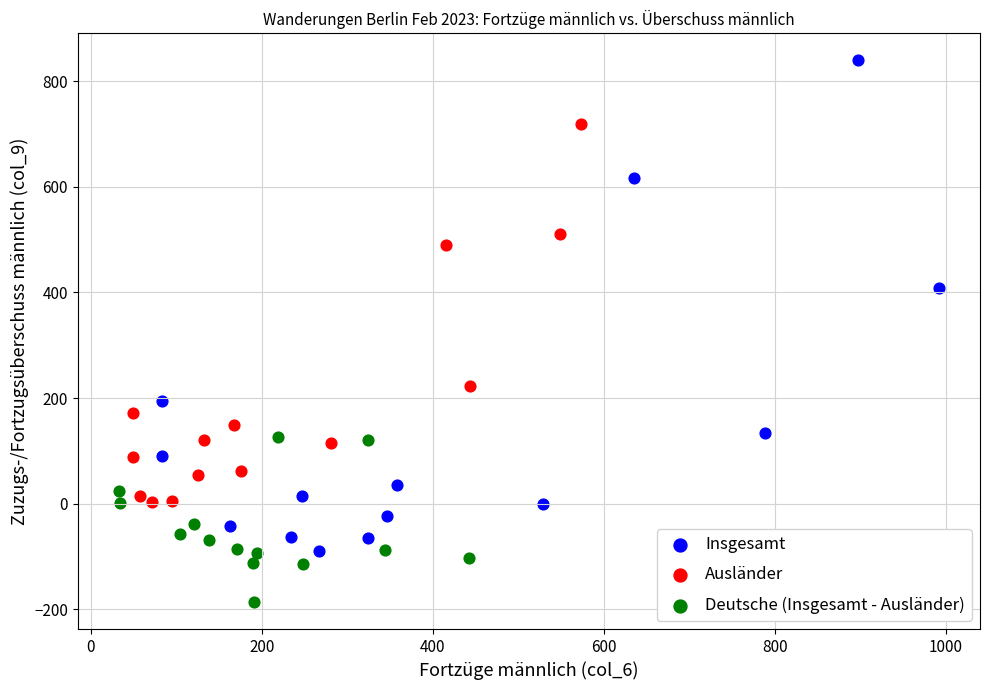

Which series has the largest Y range (max minus min)?

Insgesamt